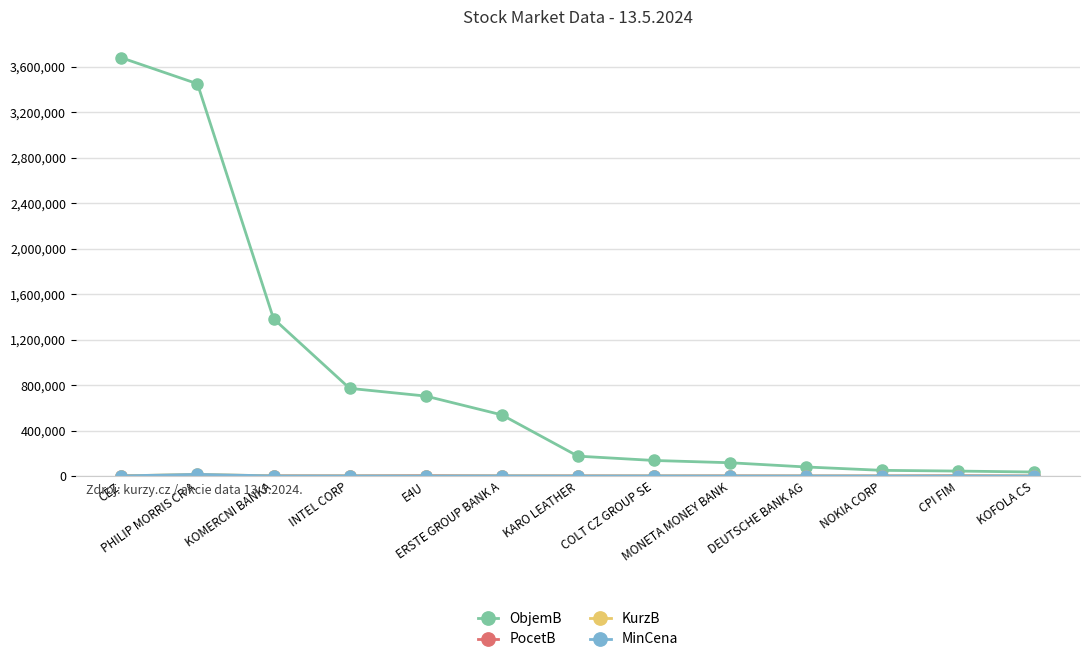

What is the value of the ObjemB point at the 10th from the left?

79600.0